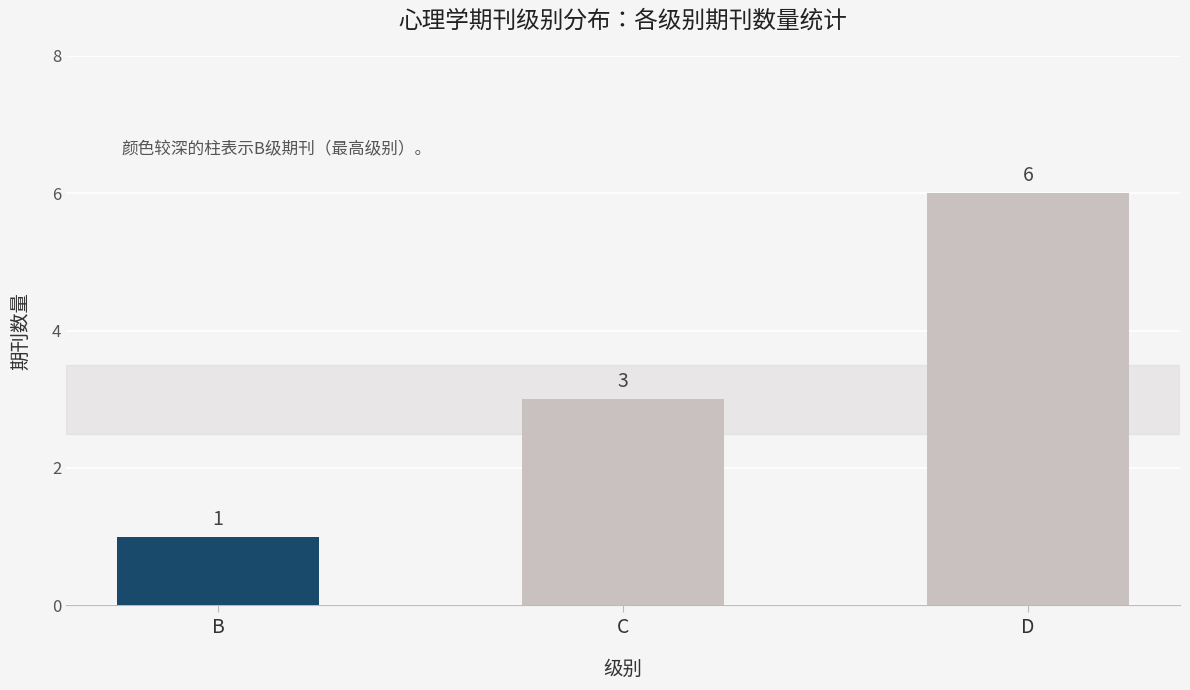

Rank the categories by value from lowest to highest.

B, C, D